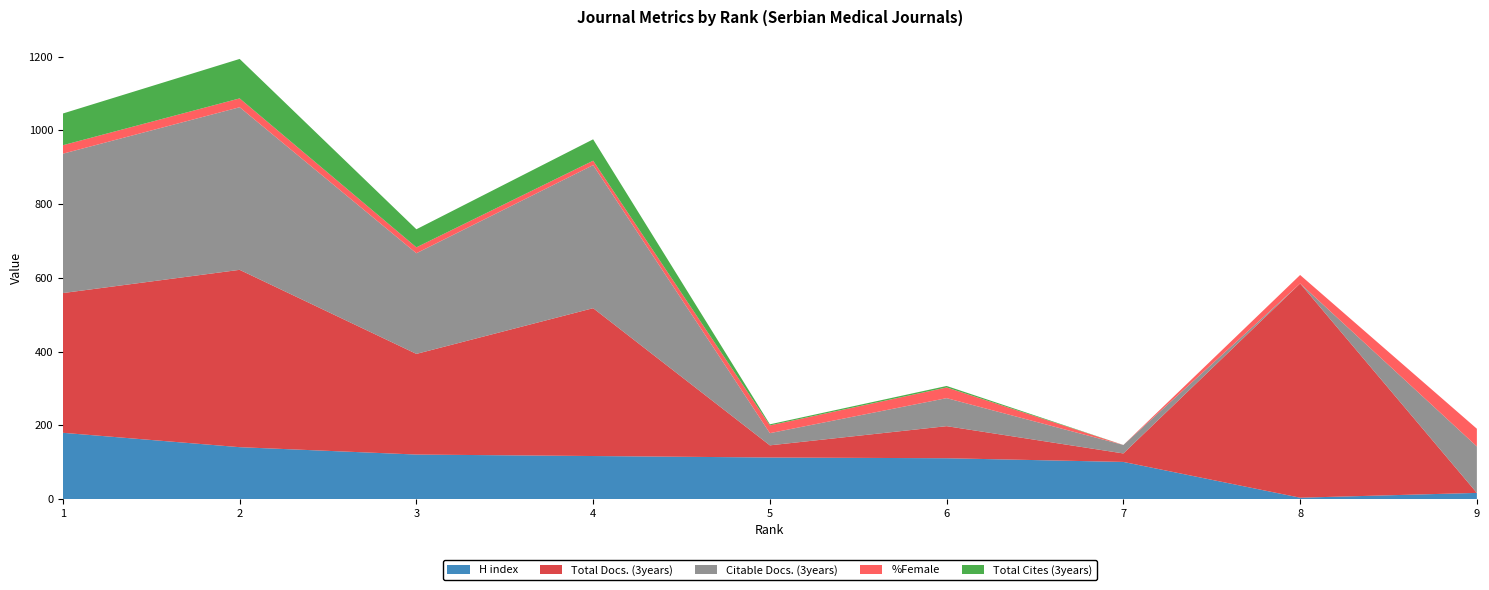

Reading left to right, extract all data points from this chart.

H index: 180	141	121	117	113	111	101	4	17
Total Docs. (3years): 379	481	273	401	33	87	23	581	0
Citable Docs. (3years): 378	441	273	388	33	76	23	0	126
%Female: 23	24	16	12	21	29	0	23	48
Total Cites (3years): 86	107	49	58	3	4	0	0	0